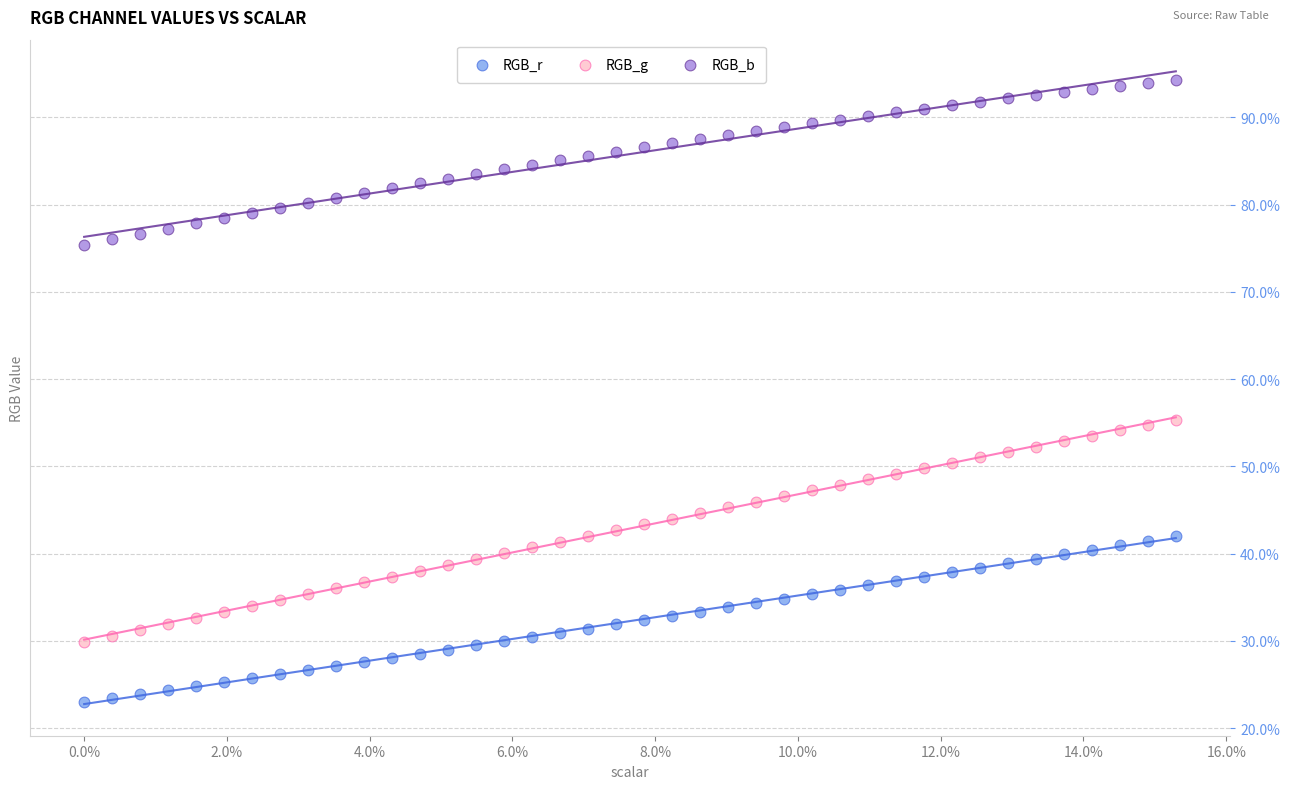

Which series contains the lowest Y value?

RGB_r